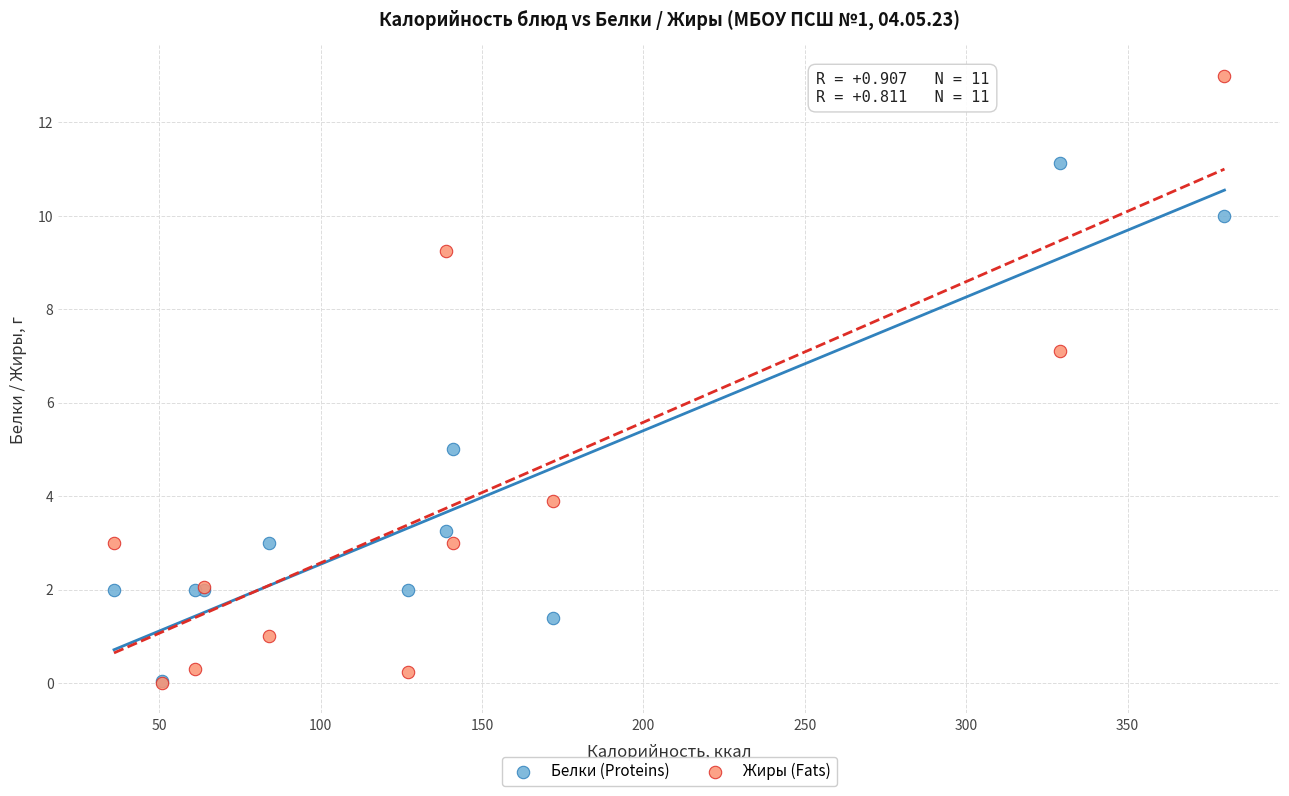

Which series has the largest Y range (max minus min)?

Жиры (Fats)